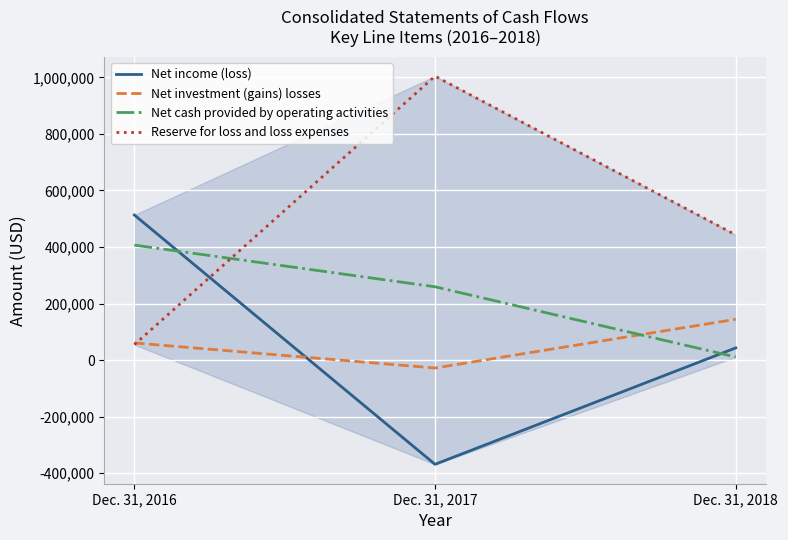

How many negative values does the Net investment (gains) losses series have?

1